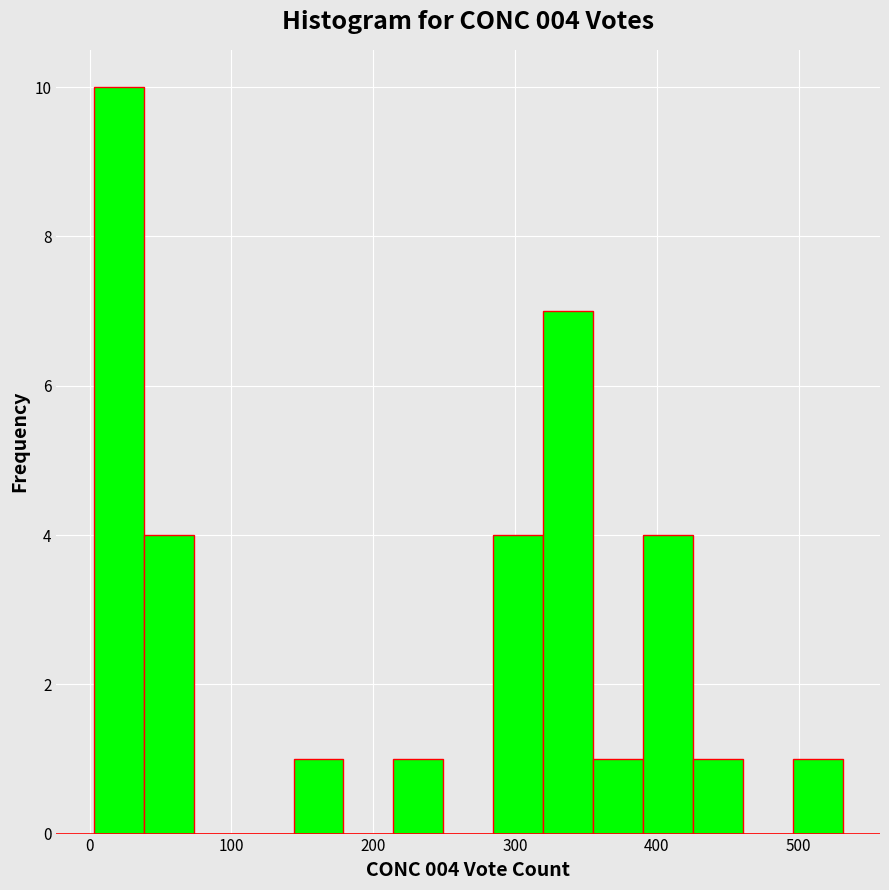

Read against the x-axis, roughly where is the centre of the tallest bar?

20